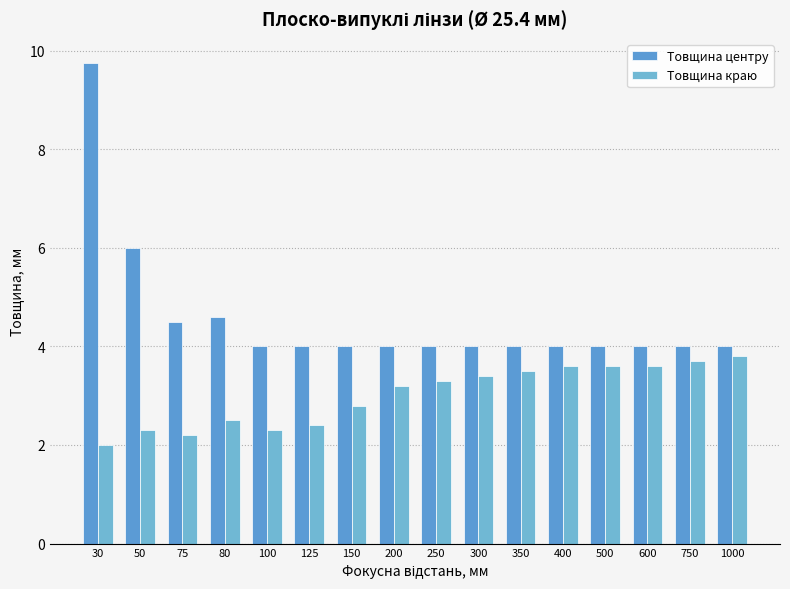

Is it true that Товщина центру equals 6.4 at 125?

False